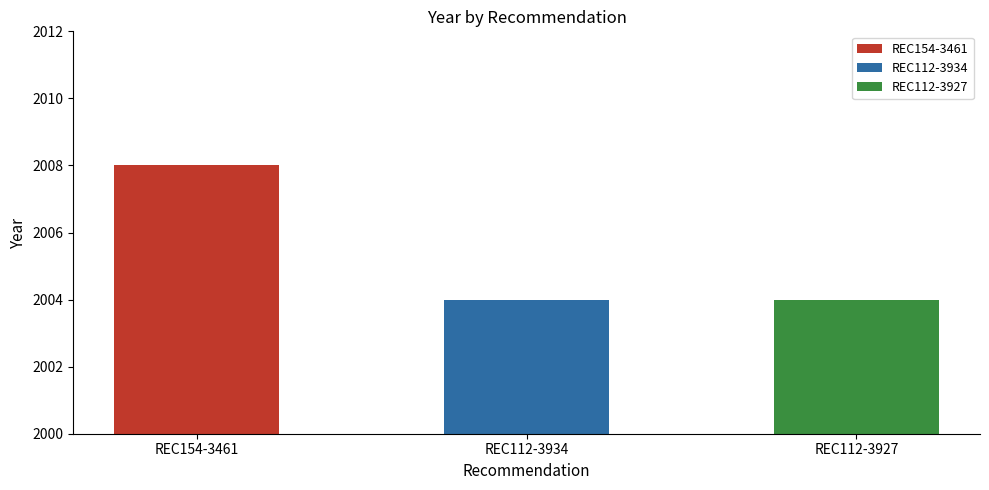

What is the value of the 1st bar from the left?

2008